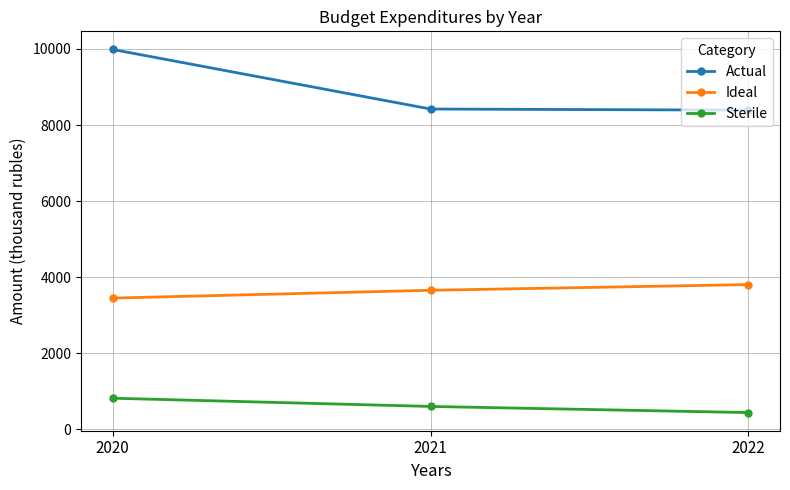

True or false: Actual has a value of 14357.4 at 2022.

False